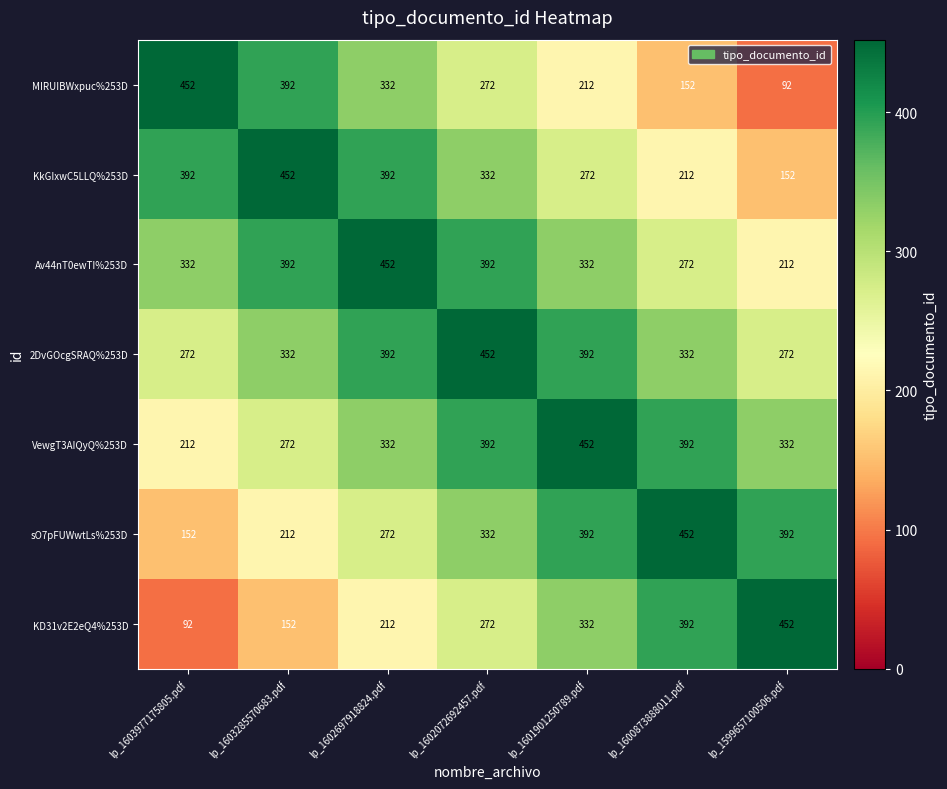

What value does the KkGIxwC5LLQ%253D series have at lp_1602072692457.pdf, to the nearest 10?

330